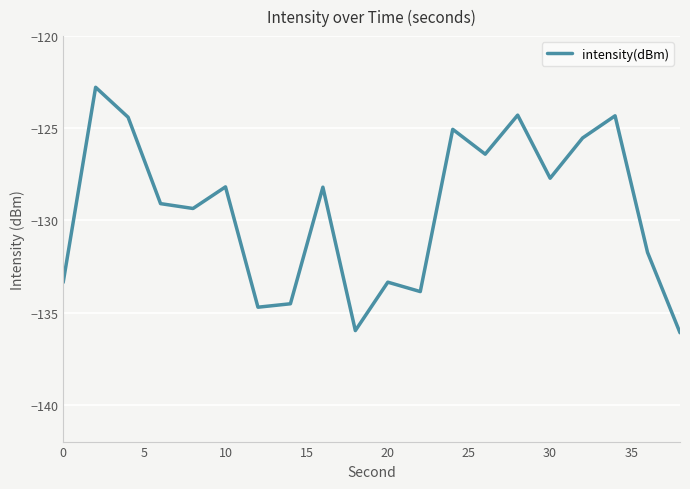

What is the maximum value shown in the chart?

-122.8